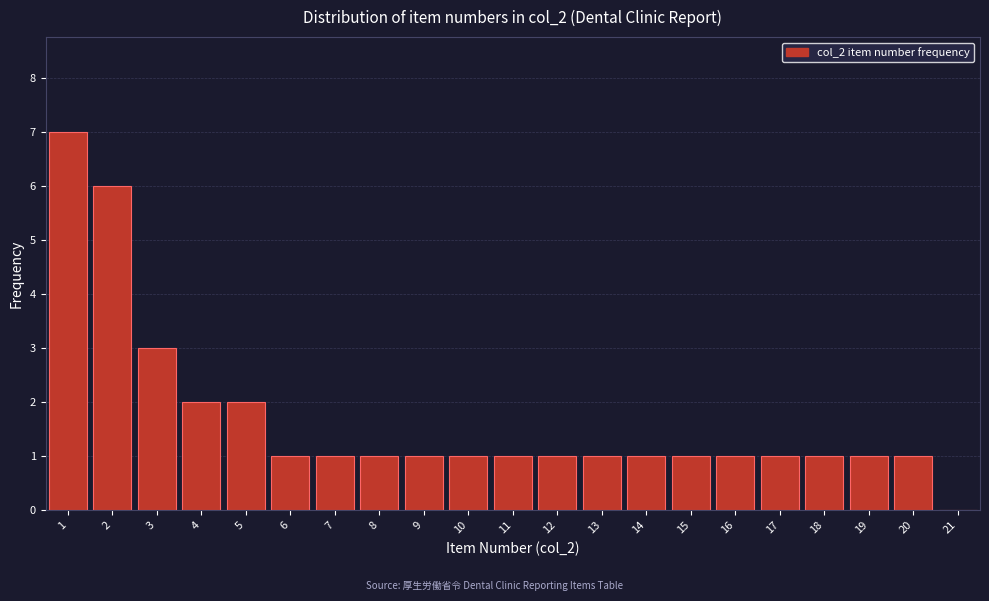

Which range on the x-axis has the tallest bar?

0.5 to 1.5